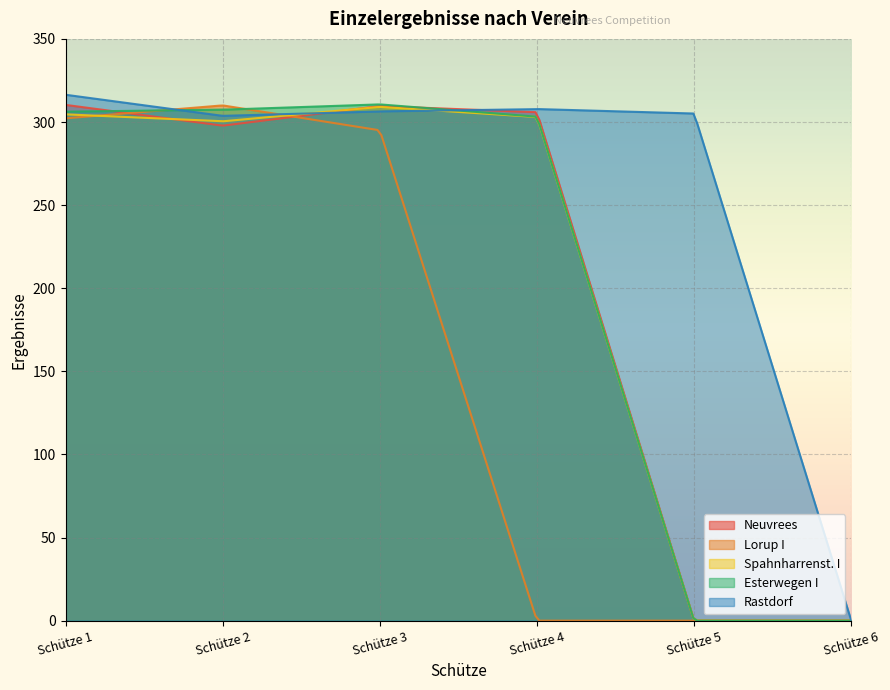

Which category has the lowest value in the Neuvrees series?

Schütze 5